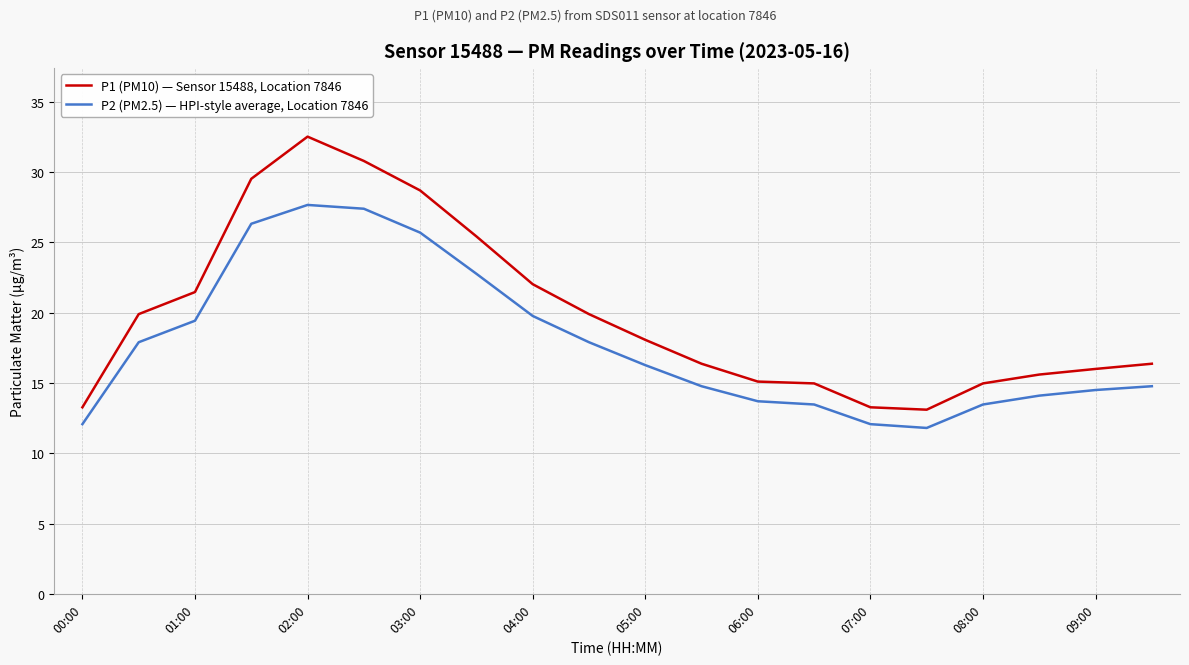

What is the difference between the maximum and second lowest values in the P2 (PM2.5) — HPI-style average, Location 7846 series?

15.6